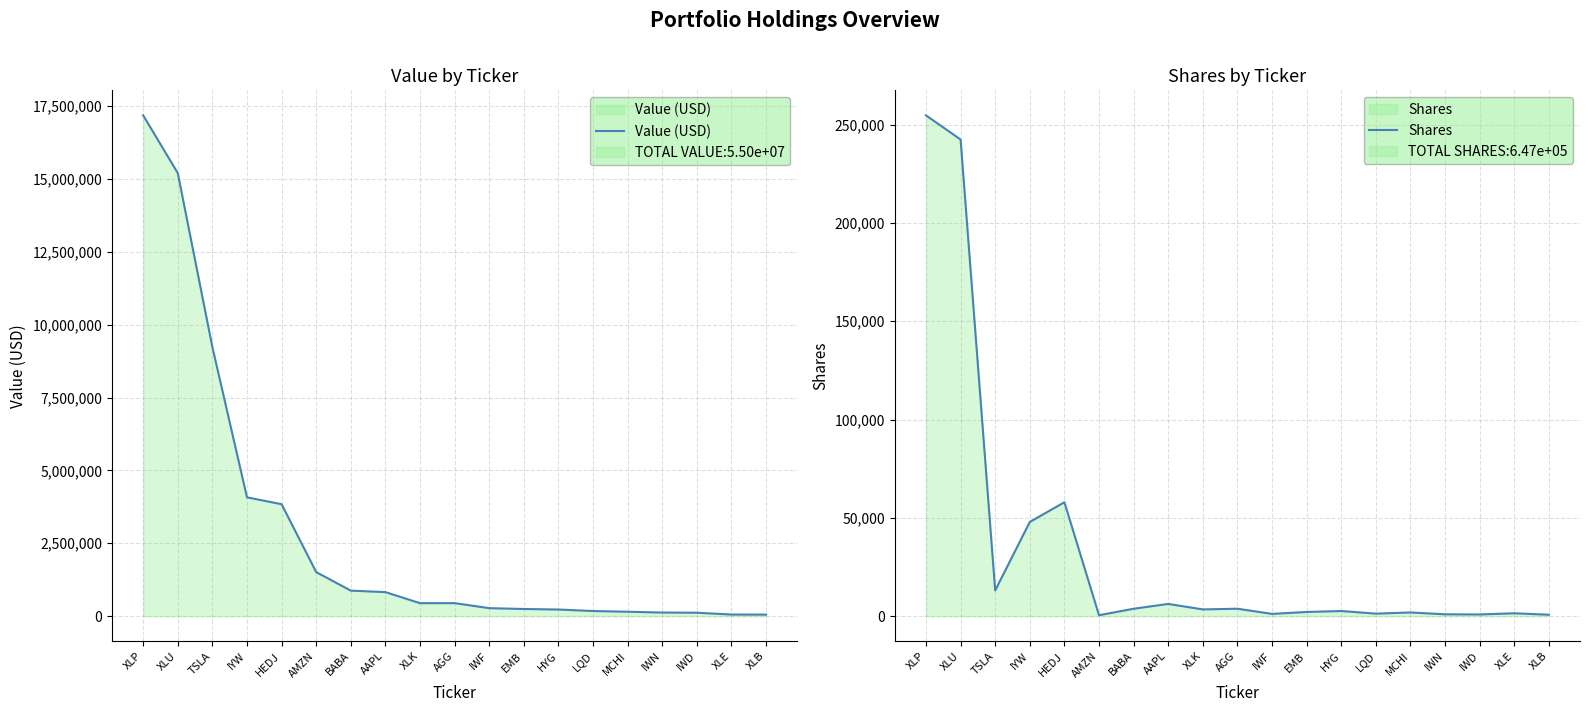

Where does the Shares series first go above 2603?

XLP